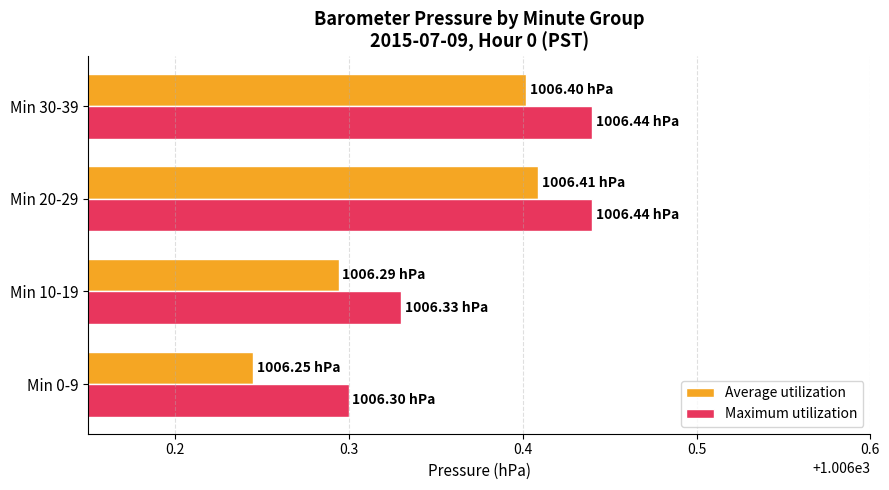

Which series has the largest total across all categories?

Maximum utilization